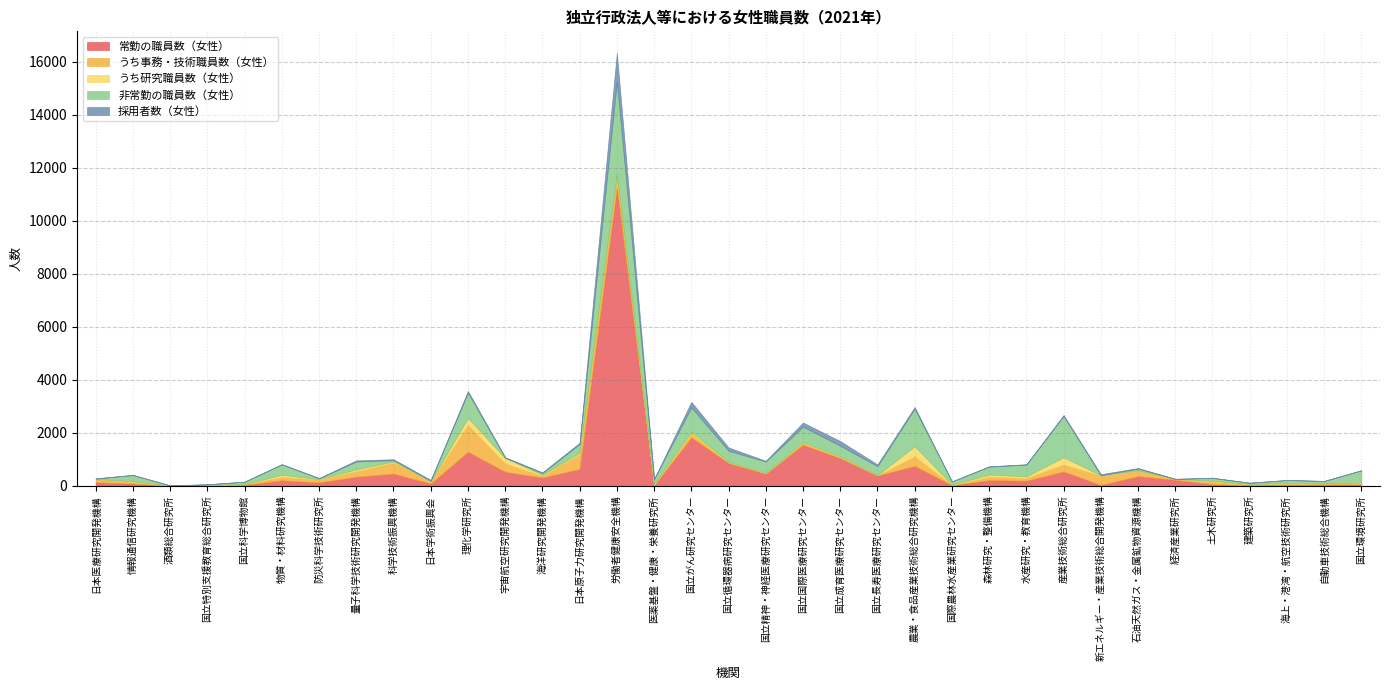

True or false: うち事務・技術職員数（女性） and 常勤の職員数（女性） cross at least once.

True